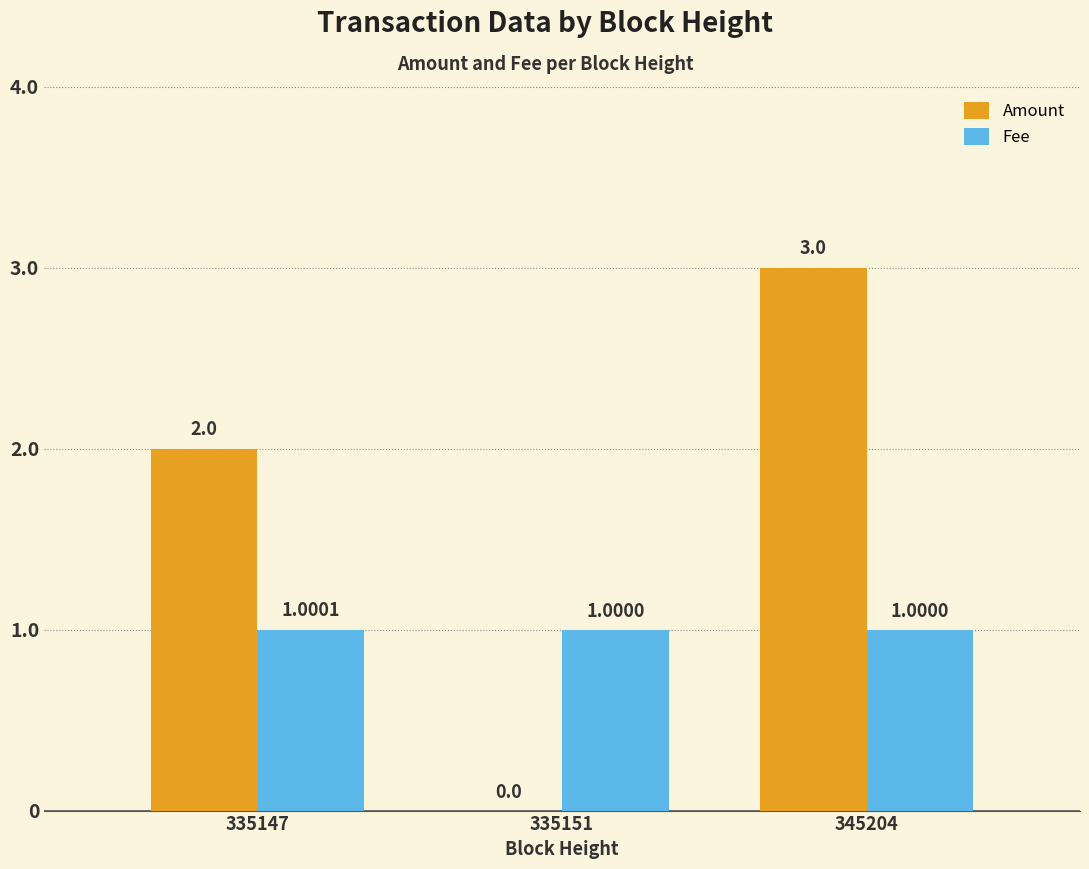

The value of Fee at 335147 is 1.0. True or false?

True